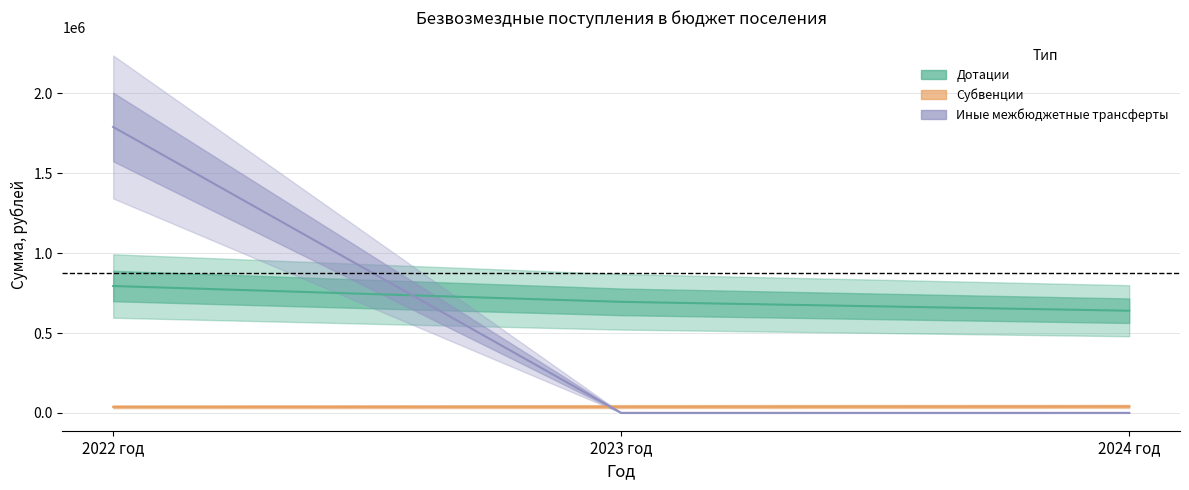

What is the label of the 1st point from the right?

2024 год